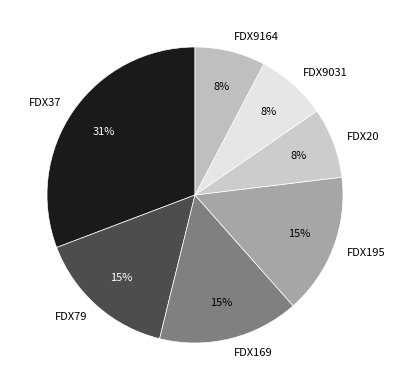

Is the sum of FDX195 and FDX20 greater than half?

No